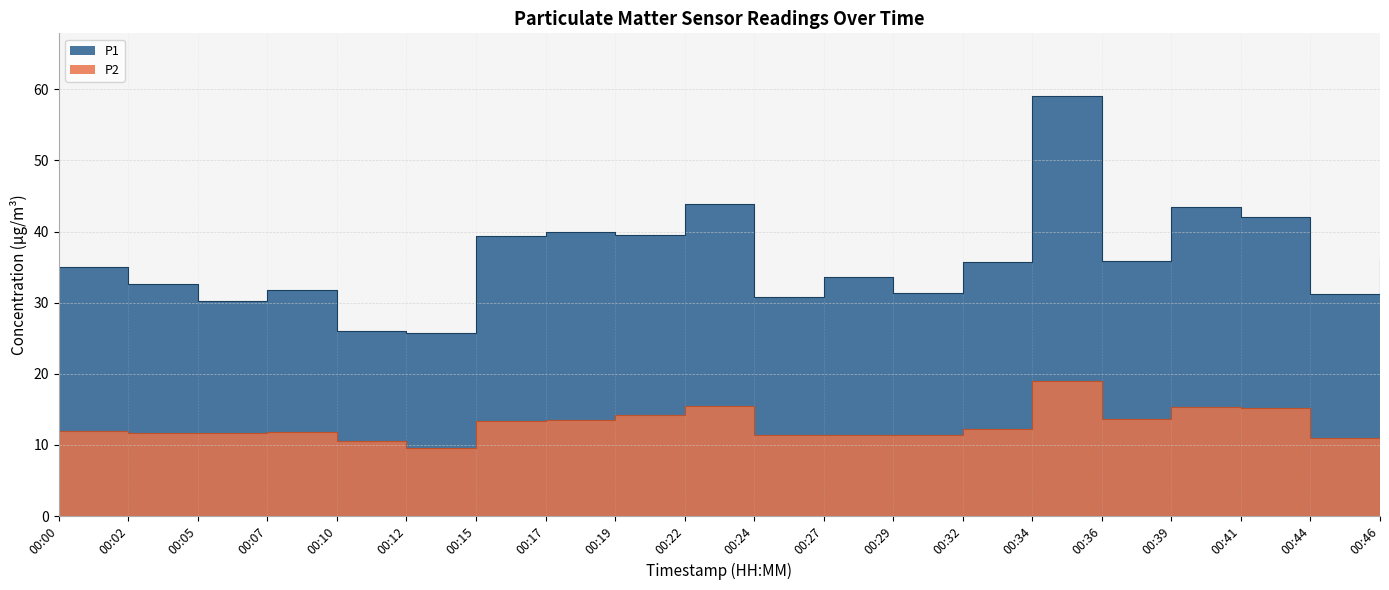

Where is the first local minimum for P1?

00:05